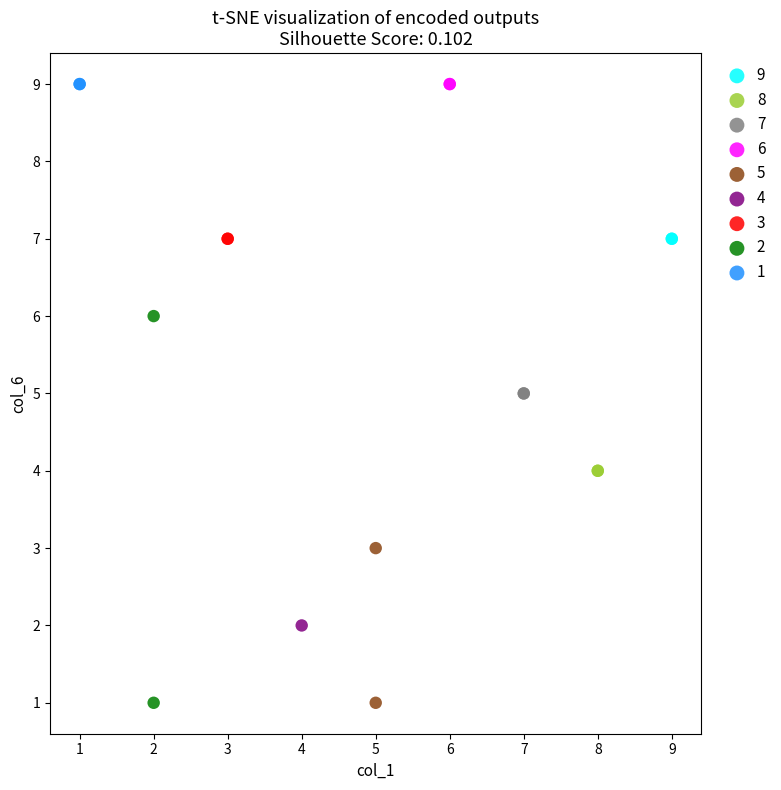

What are all the series names shown in the legend?

9, 8, 7, 6, 5, 4, 3, 2, 1